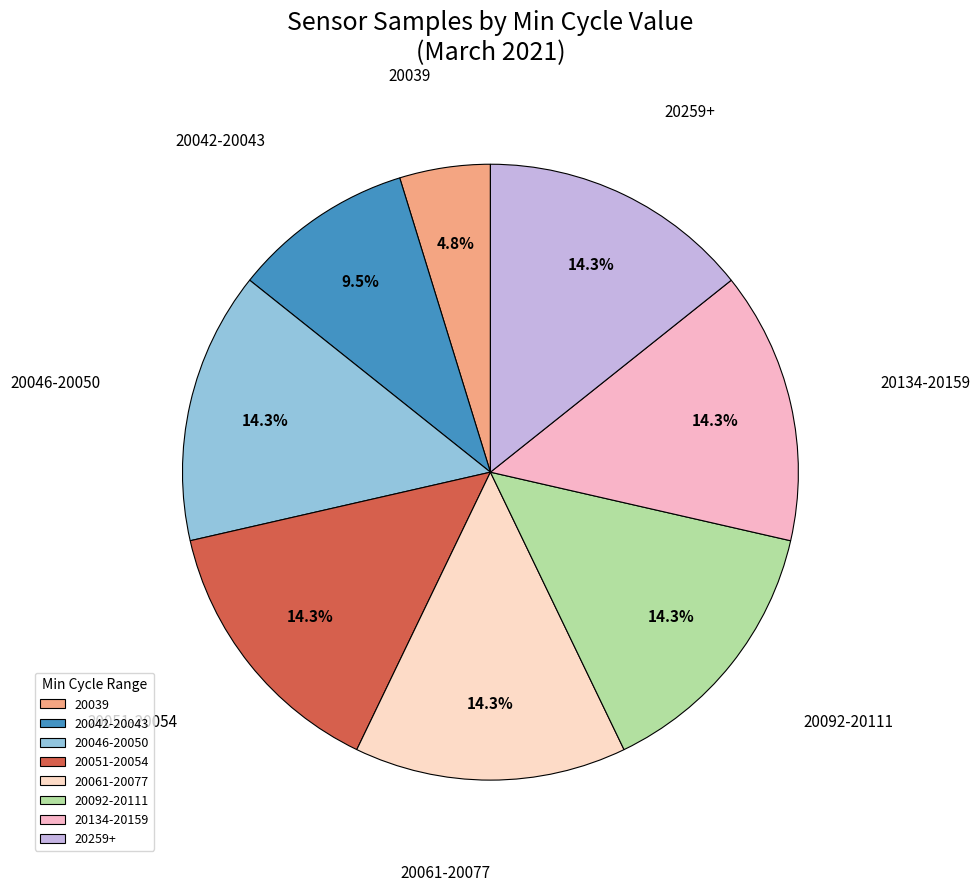

Is the sum of 20046-20050 and 20061-20077 greater than half?

No